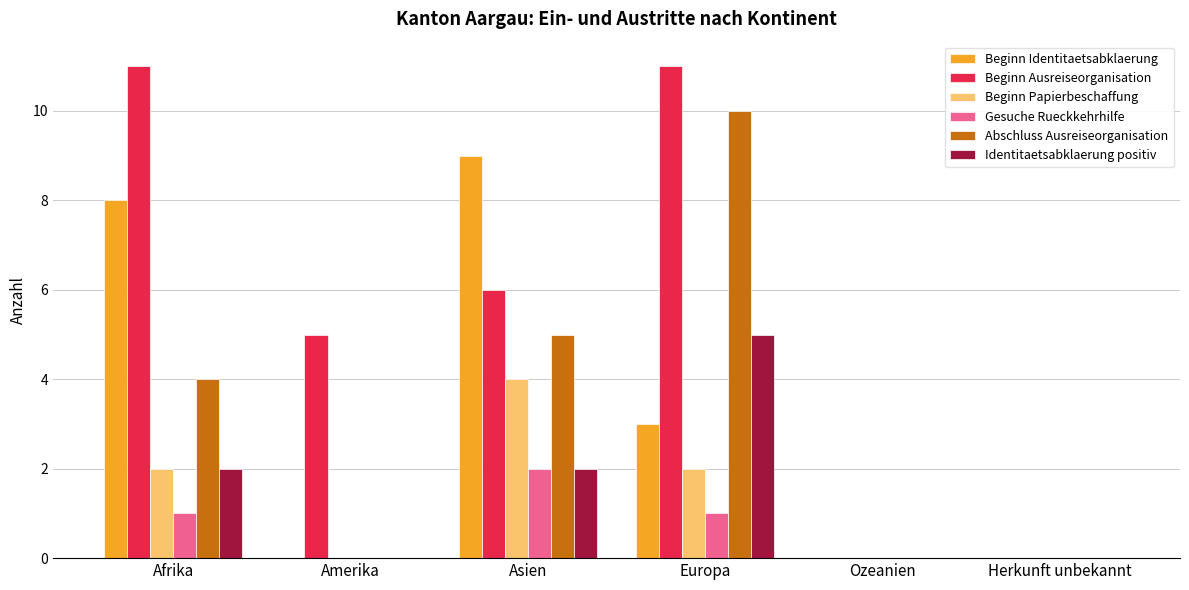

What is the sum of the Identitaetsabklaerung positiv values at Asien and Afrika?

4